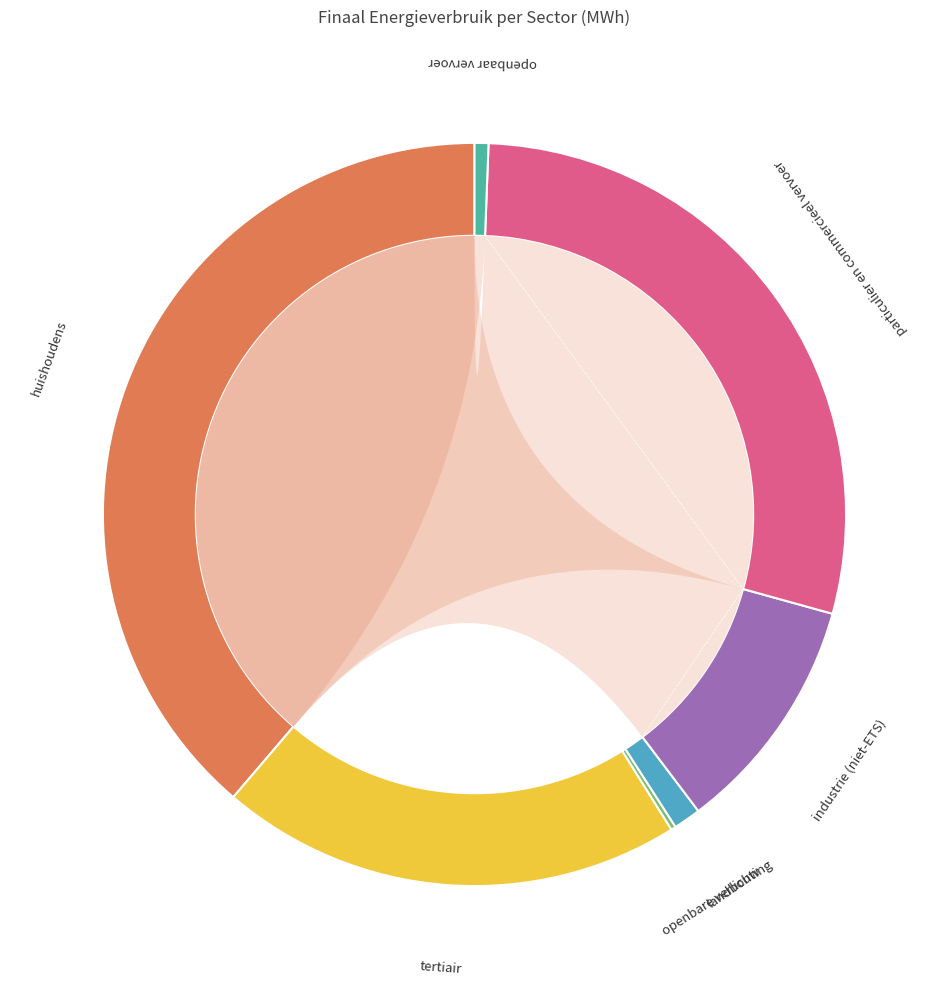

What is the change in value from openbare verlichting to landbouw?

+17086.1